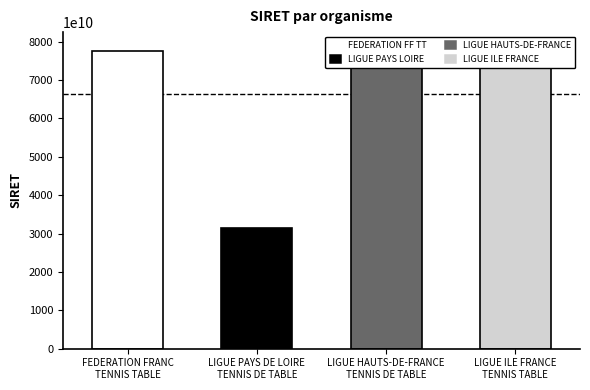

Which label corresponds to the smallest value in the chart?

LIGUE PAYS DE LOIRE
TENNIS DE TABLE